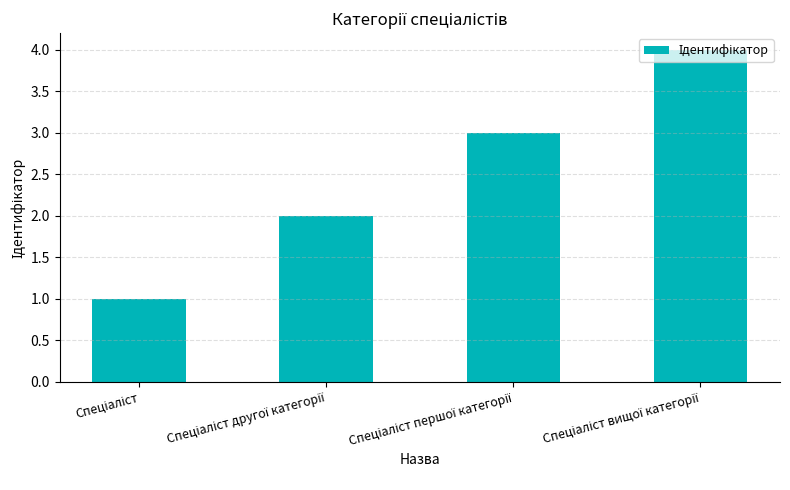

What is the sum of all values?

10